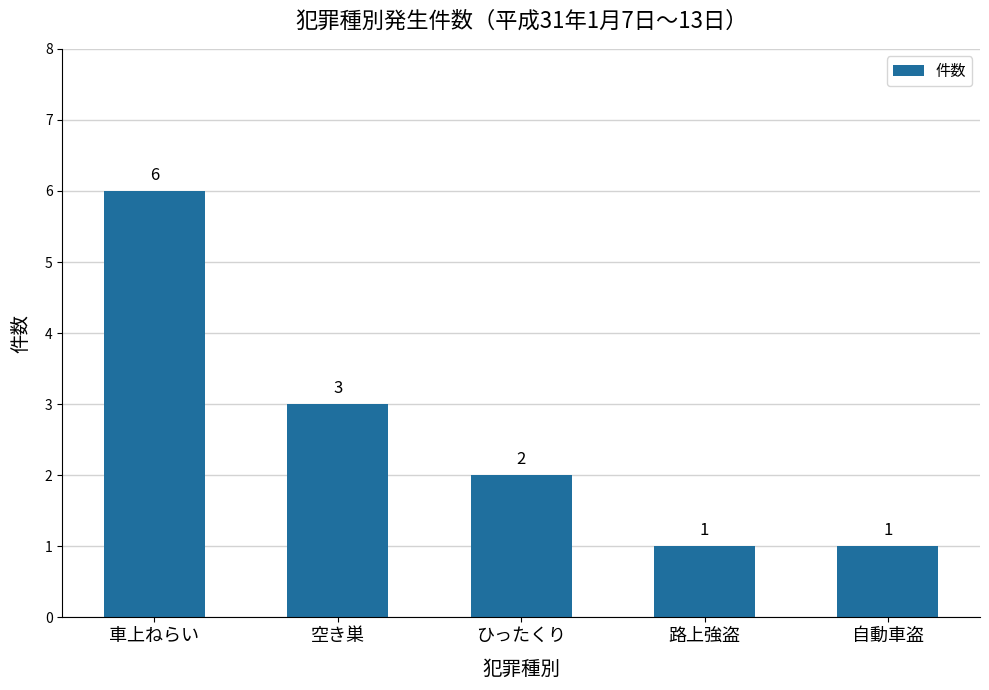

What is the sum of the values at ひったくり and 路上強盗?

3